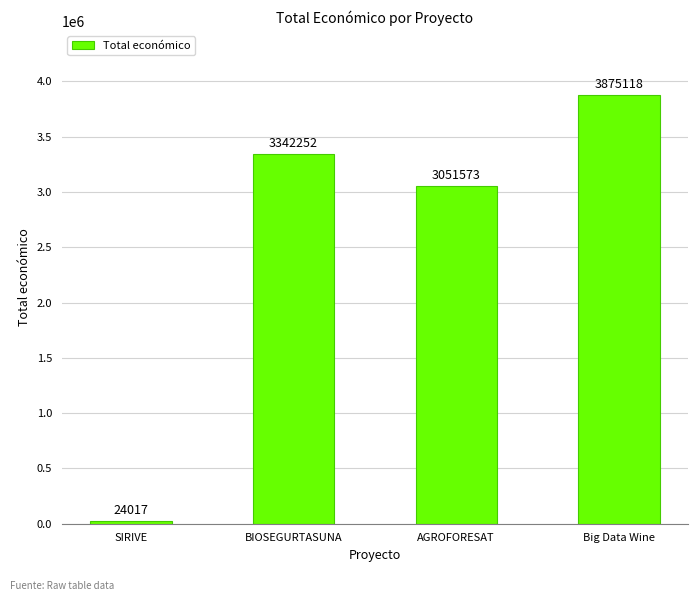

What is the sum of all values?

10292960